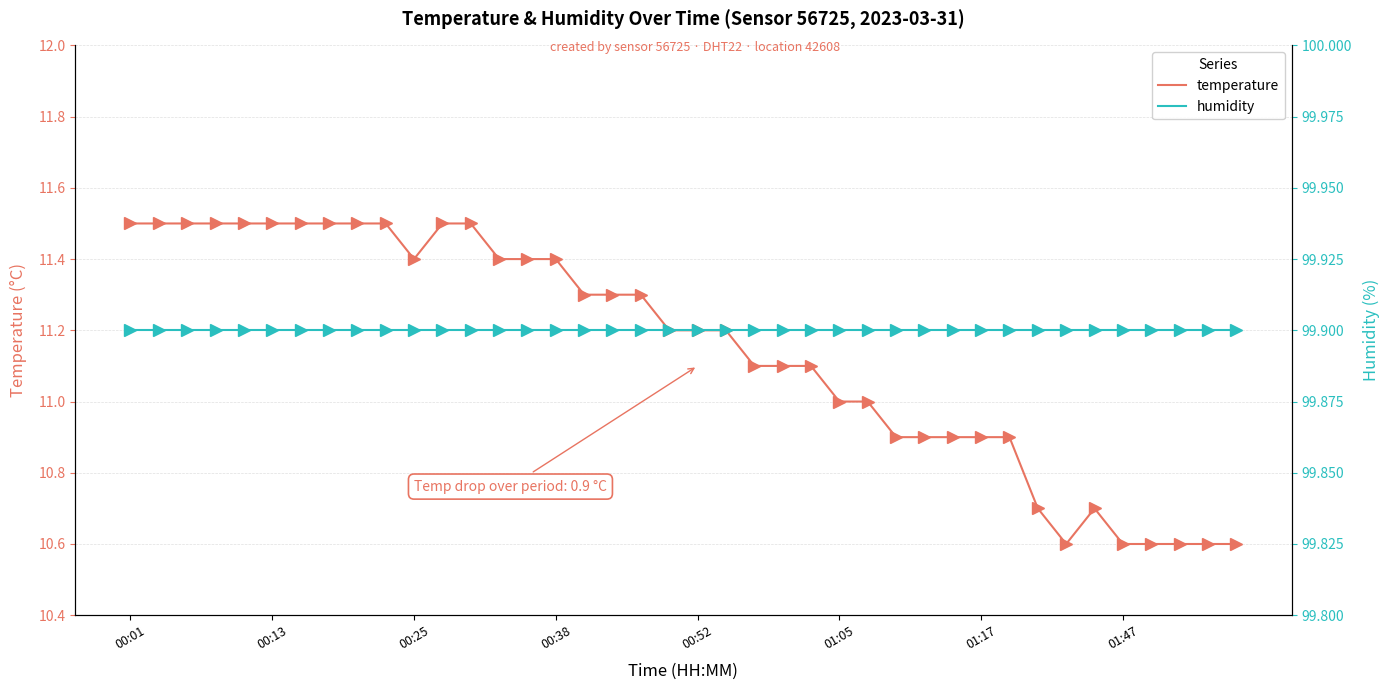

The temperature series shows 3.2 at 00:01. True or false?

False